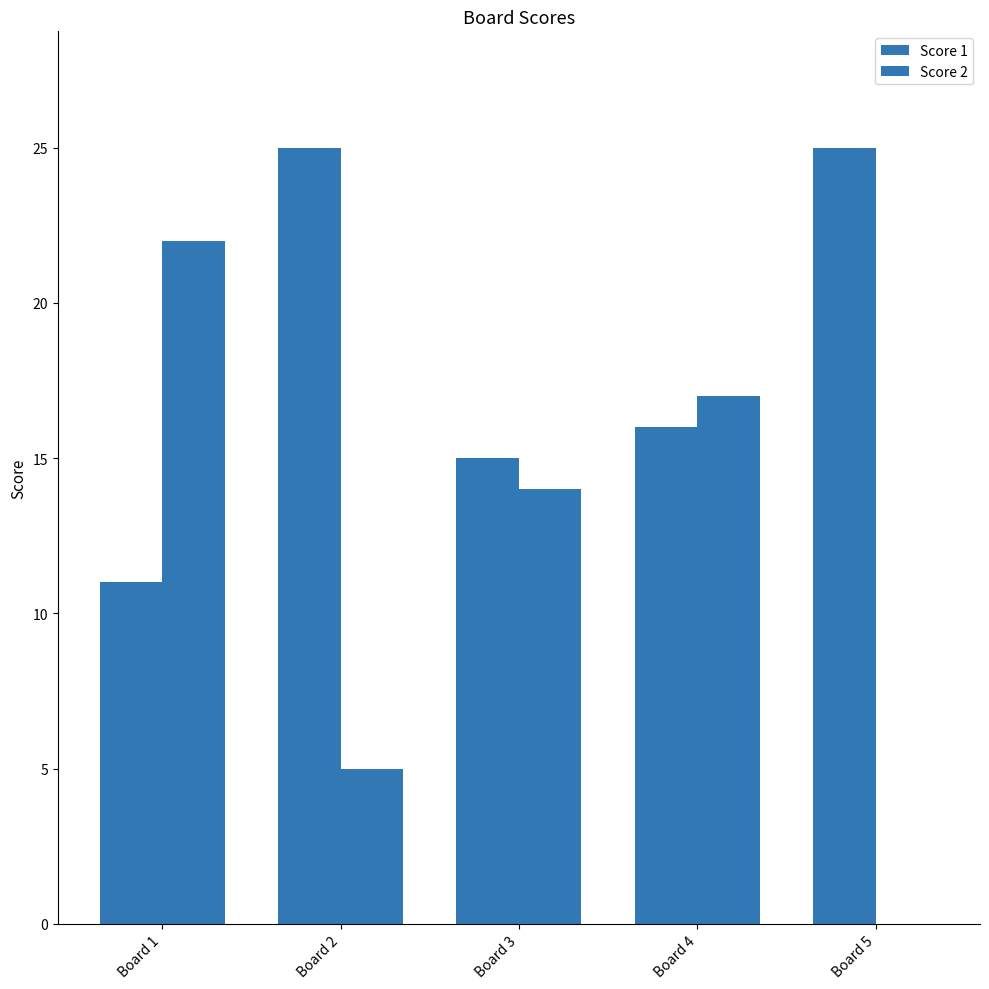

What is the sum of the Score 2 values at Board 4 and Board 1?

39